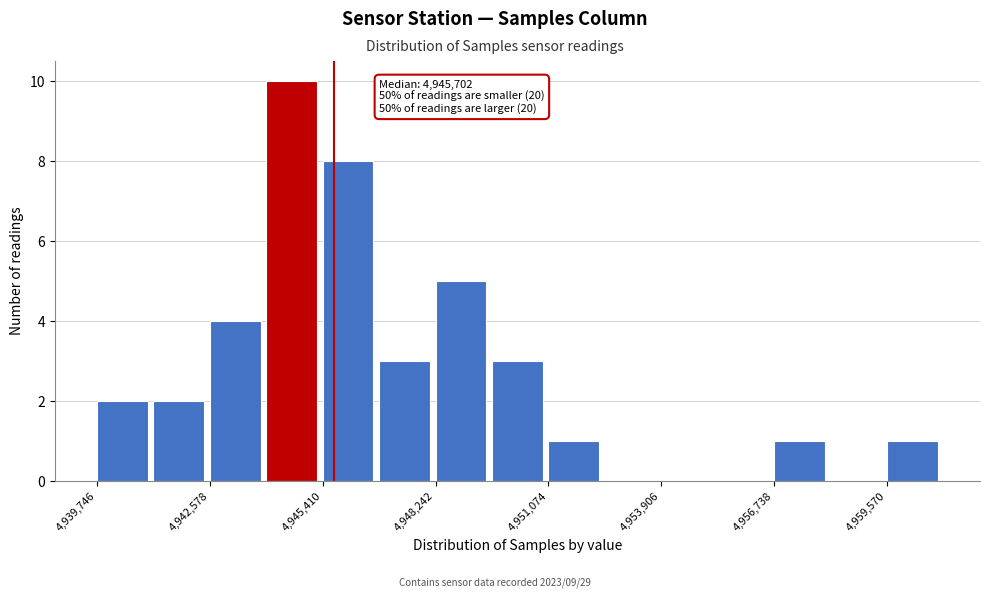

Read against the x-axis, roughly where is the centre of the tallest bar?

4944500